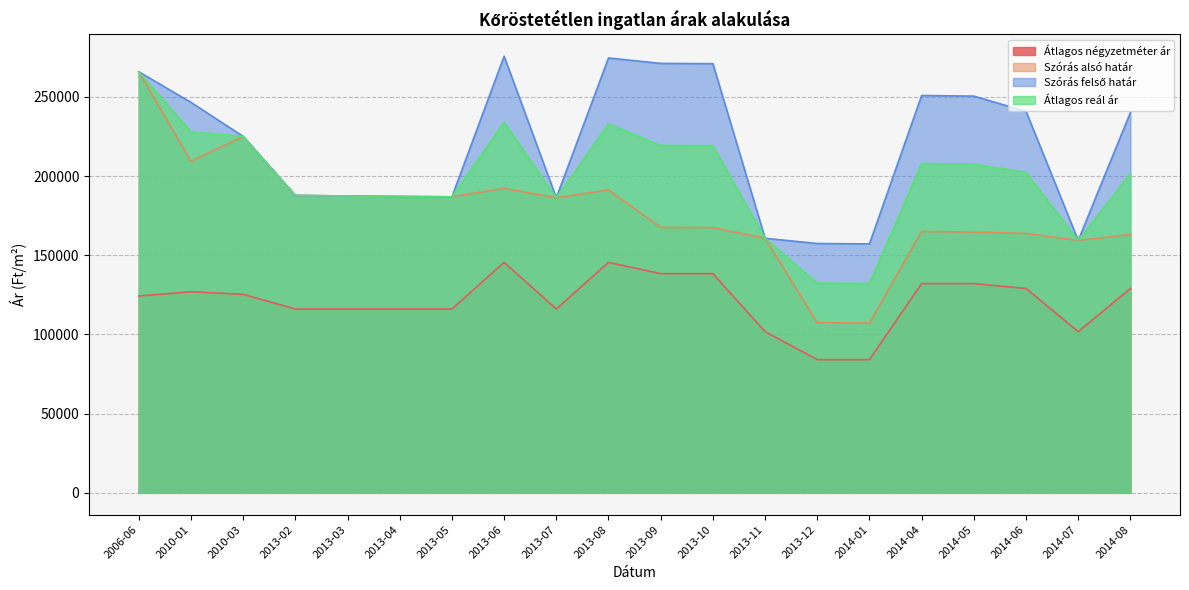

At 2010-03, list the series in order from smallest to largest.

Átlagos négyzetméter ár, Szórás alsó határ, Szórás felső határ, Átlagos reál ár